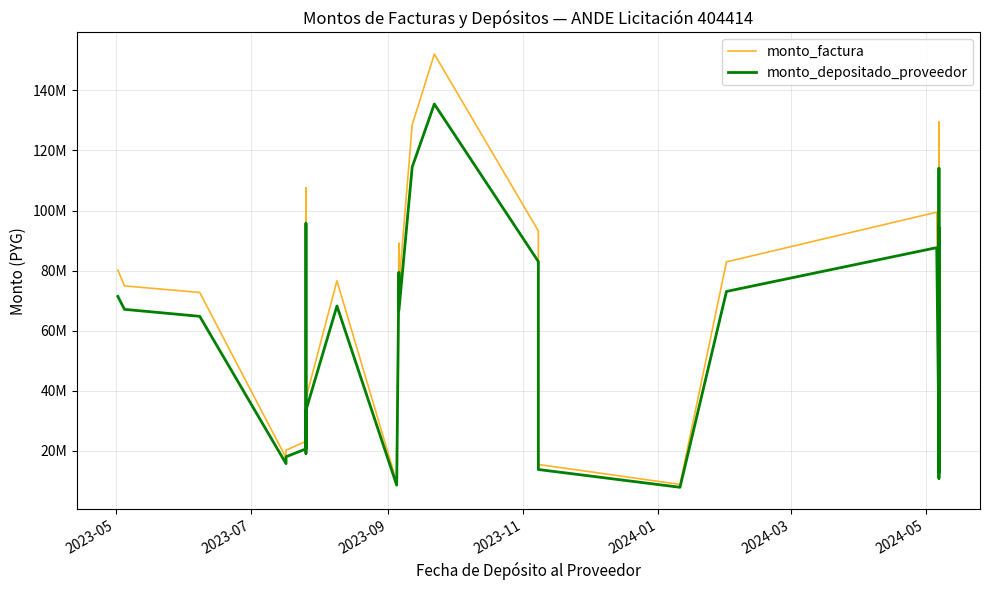

True or false: monto_depositado_proveedor has more than 1 interior local peaks.

True